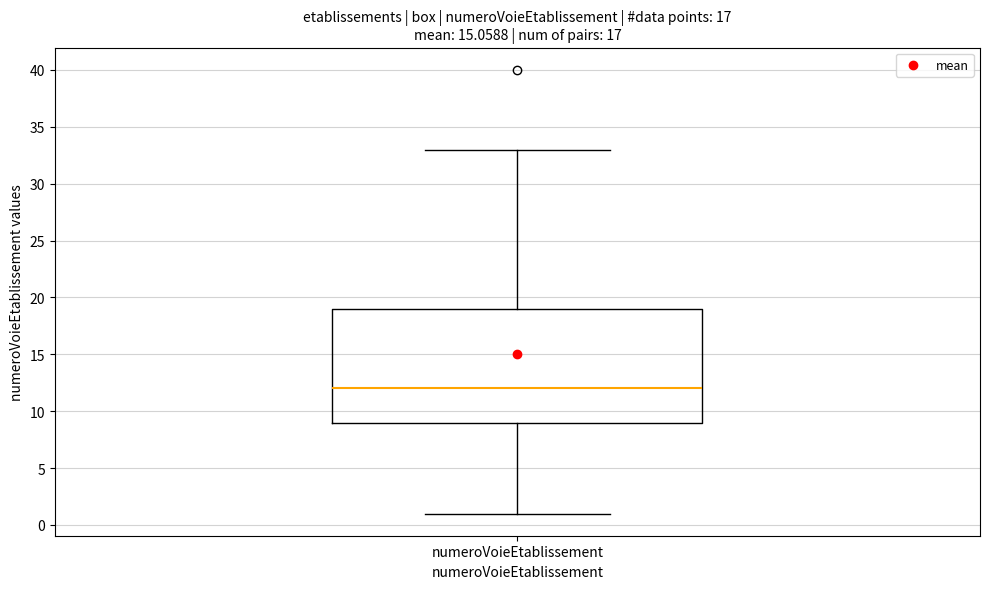

Read this box plot against the y-axis: the position of the median line, the range covered by the box, and the ends of both whiskers. The values are not printed on the chart, so give them approximately, as read against the axis.

median 12, box 9 to 19, whiskers 1 to 33